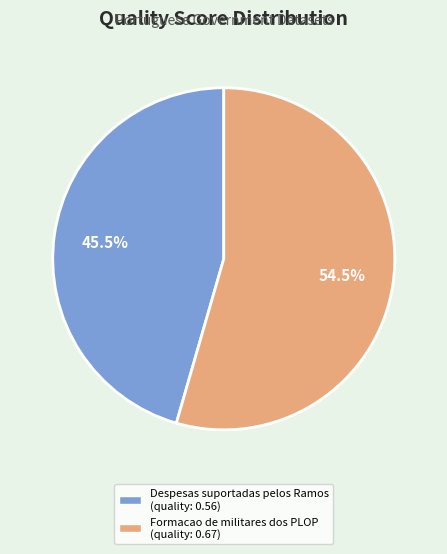

What portion of the pie excludes Despesas suportadas pelos Ramos?

54.5%